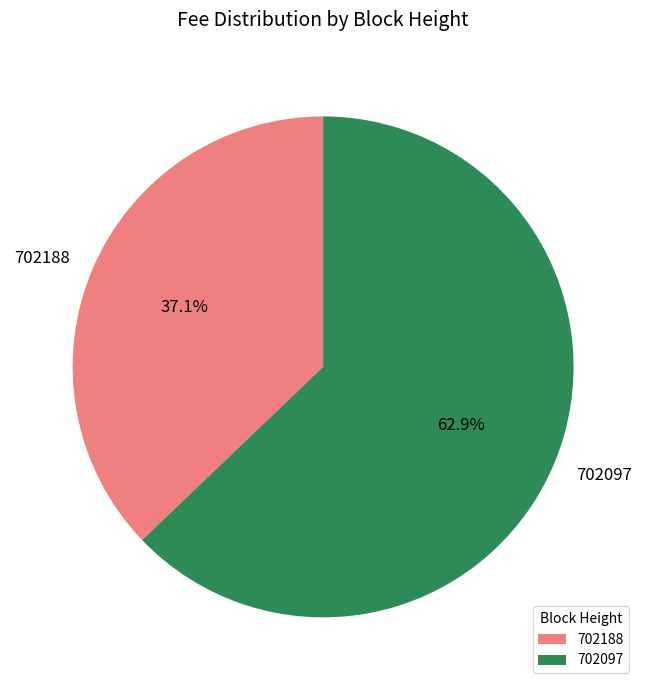

Which slice is the largest?

702097